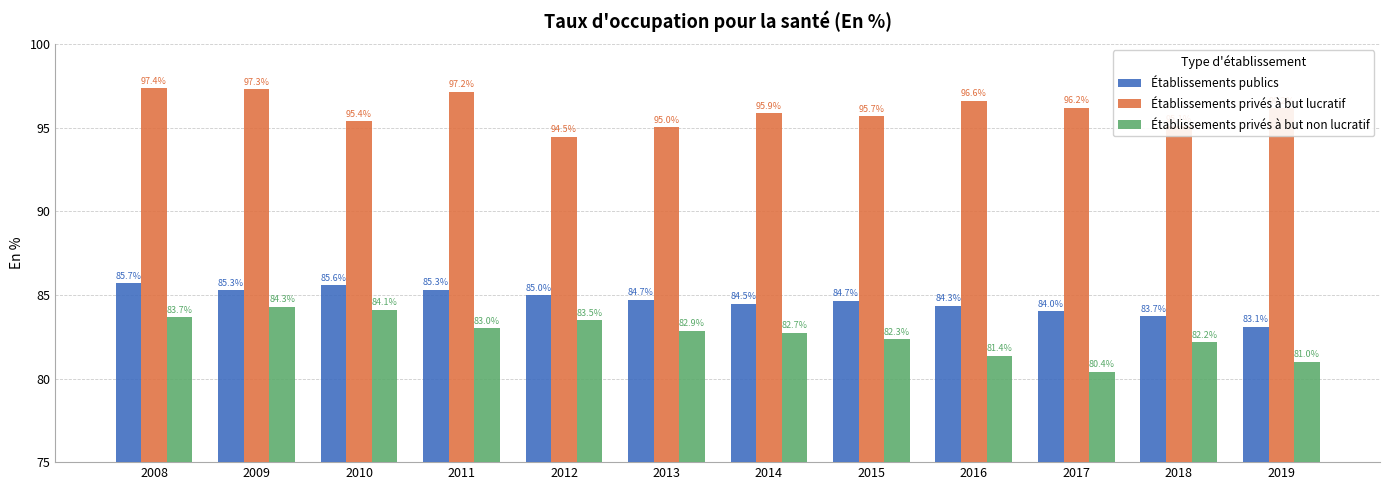

Reading right to left, list all the values displayed in this chart.

Établissements publics: 83.1	83.7	84.0	84.3	84.7	84.5	84.7	85.0	85.3	85.6	85.3	85.7
Établissements privés à but lucratif: 96.2	95.1	96.2	96.6	95.7	95.9	95.0	94.5	97.2	95.4	97.3	97.4
Établissements privés à but non lucratif: 81.0	82.2	80.4	81.4	82.3	82.7	82.9	83.5	83.0	84.1	84.3	83.7